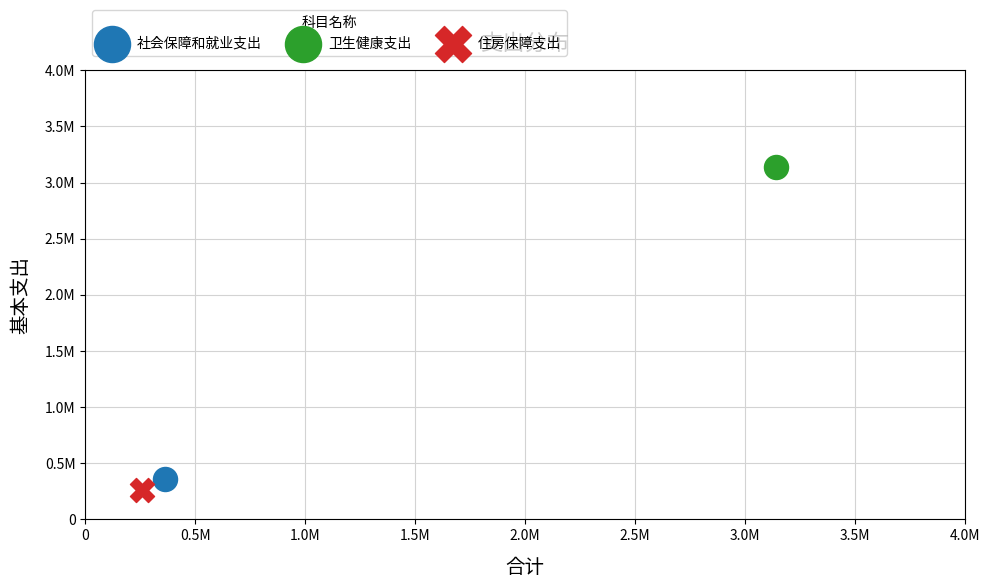

What are all the series names shown in the legend?

社会保障和就业支出, 卫生健康支出, 住房保障支出